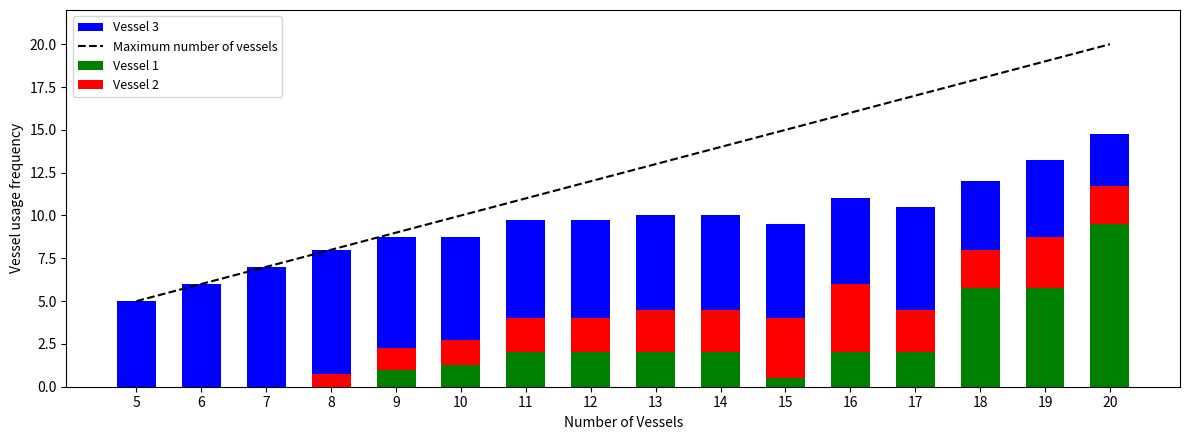

Which category has the lowest value in the Vessel 2 series?

5